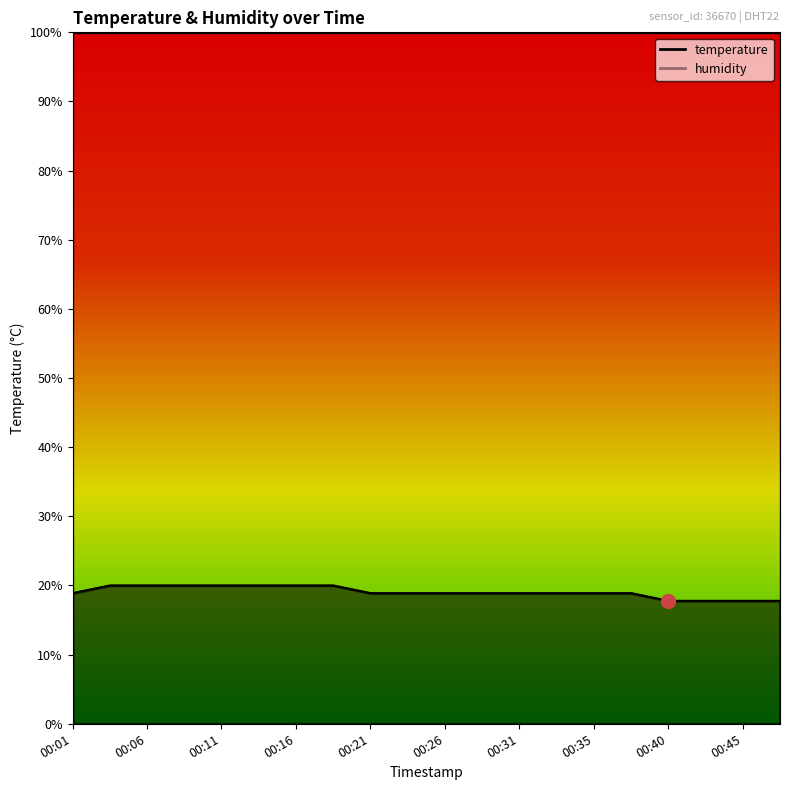

What is the value of the 17th point from the left?

17.8